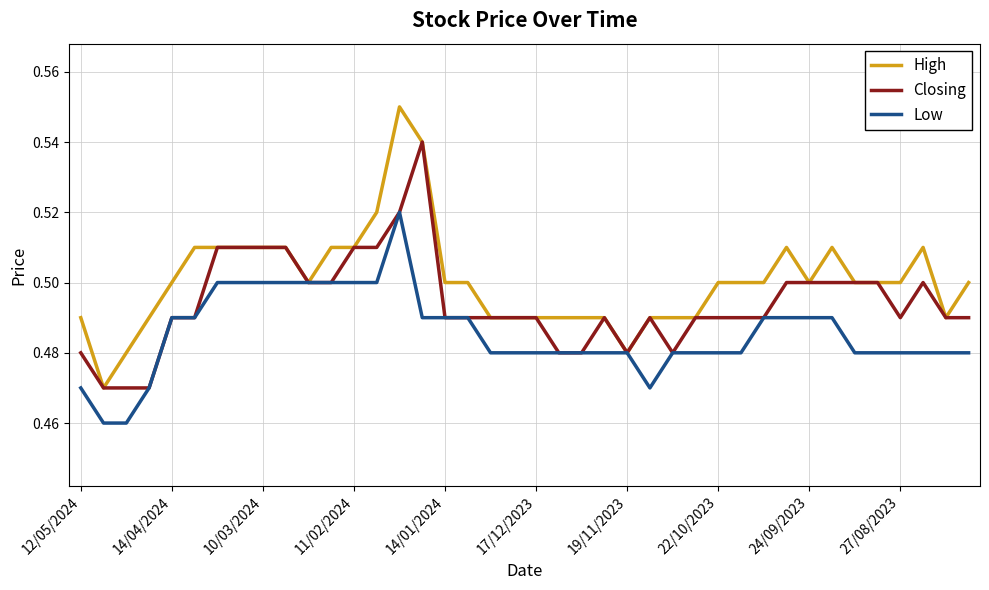

List the series in order of their peak value, highest first.

High, Closing, Low